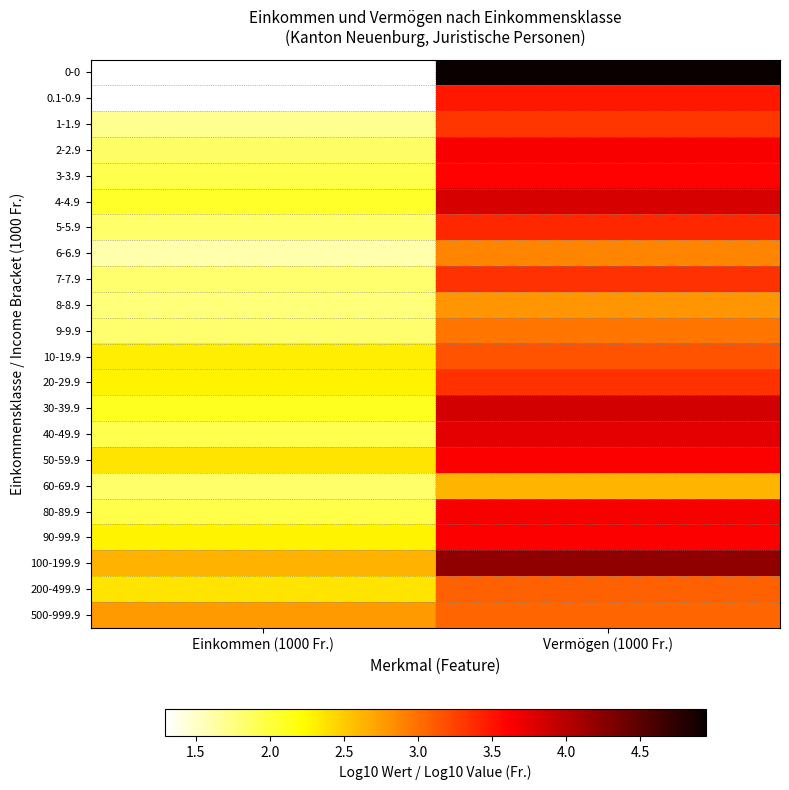

How many values in the 50-59.9 series exceed 3?

1